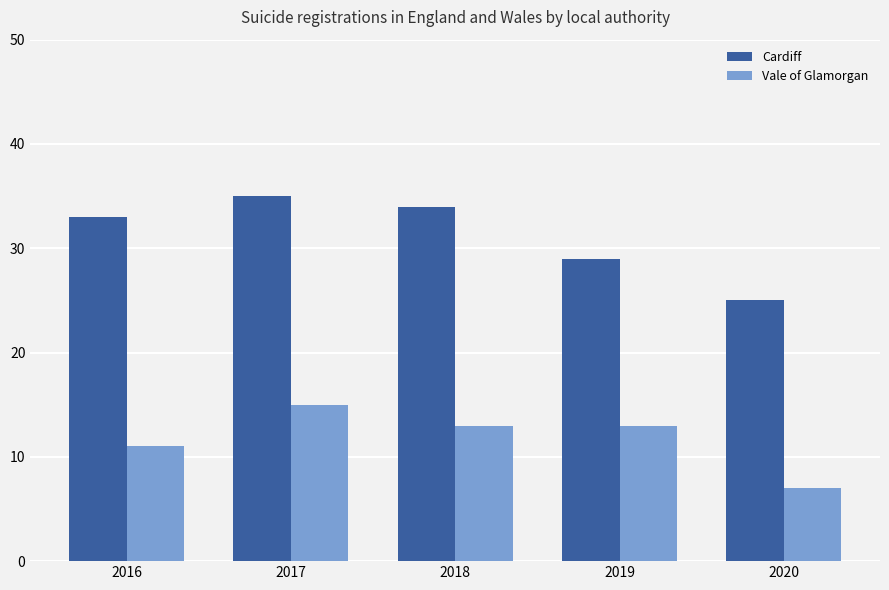

The value of Cardiff at 2018 is 34. True or false?

True